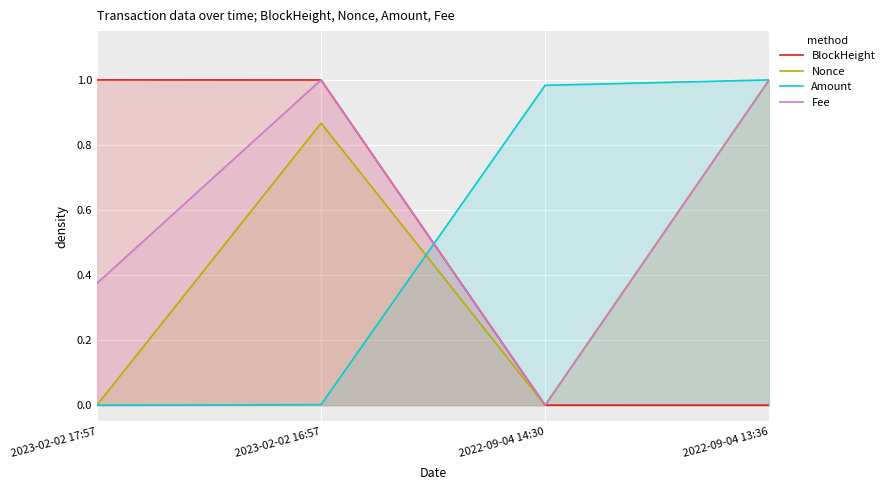

Which series has the largest total across all categories?

Fee